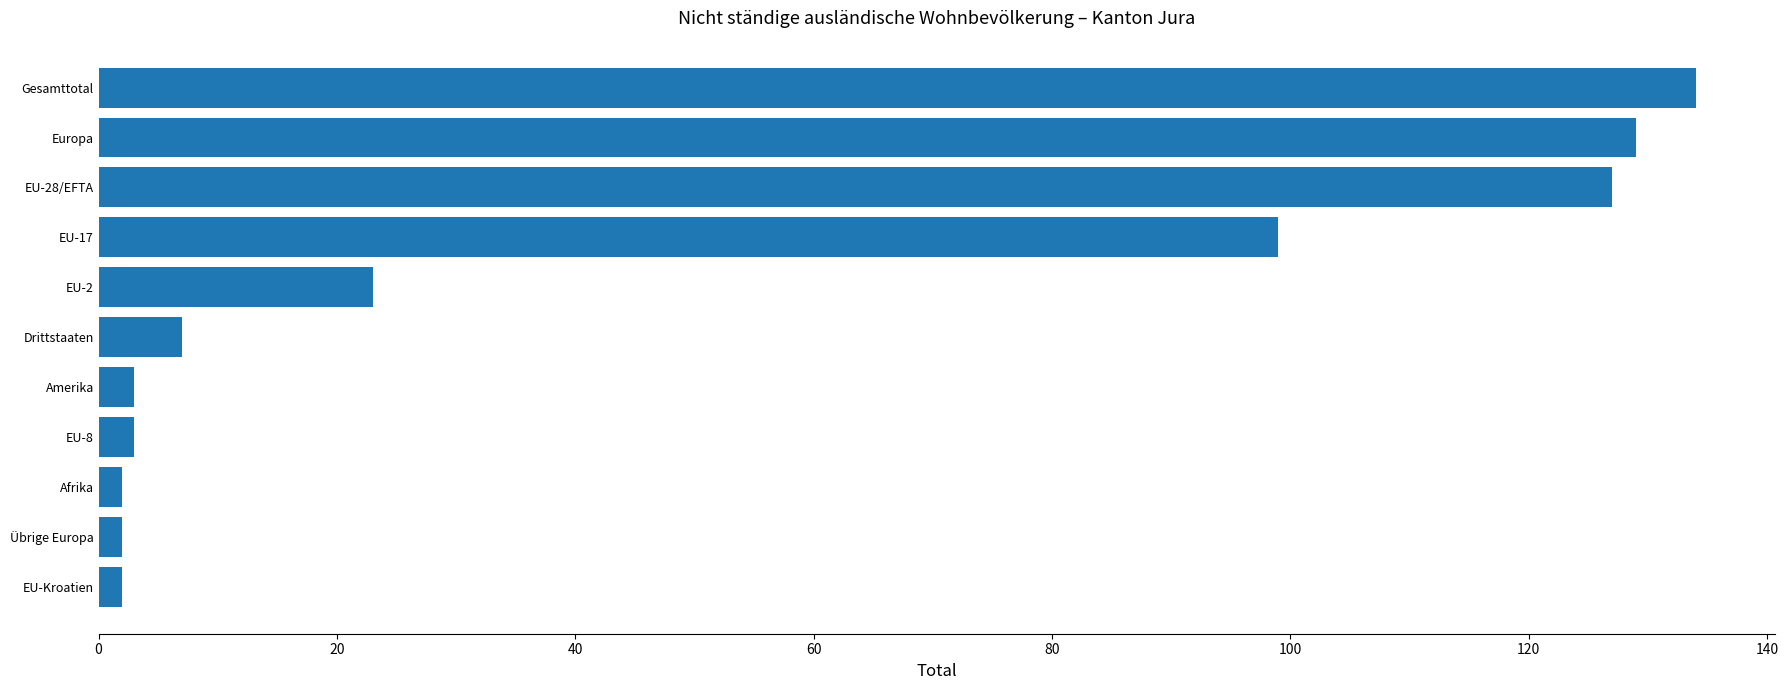

At which category does the chart reach its peak across all series?

Gesamttotal